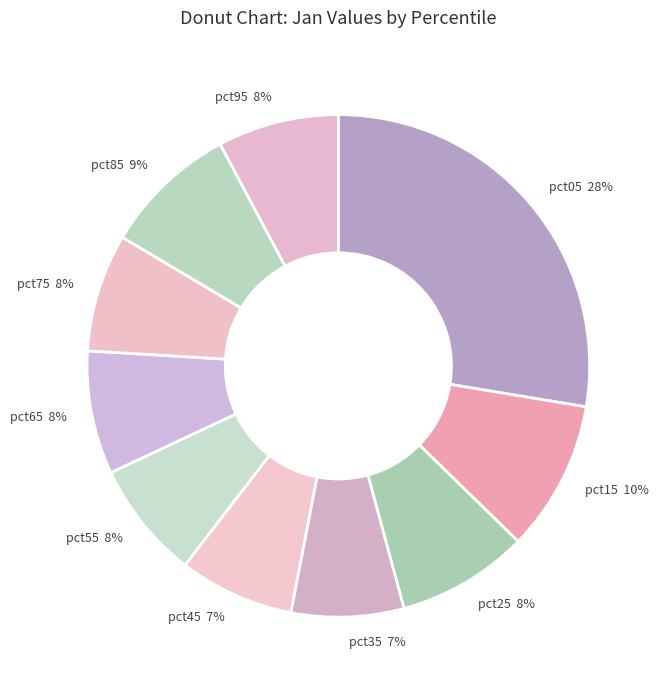

Does pct35 account for over 50% of the chart?

No